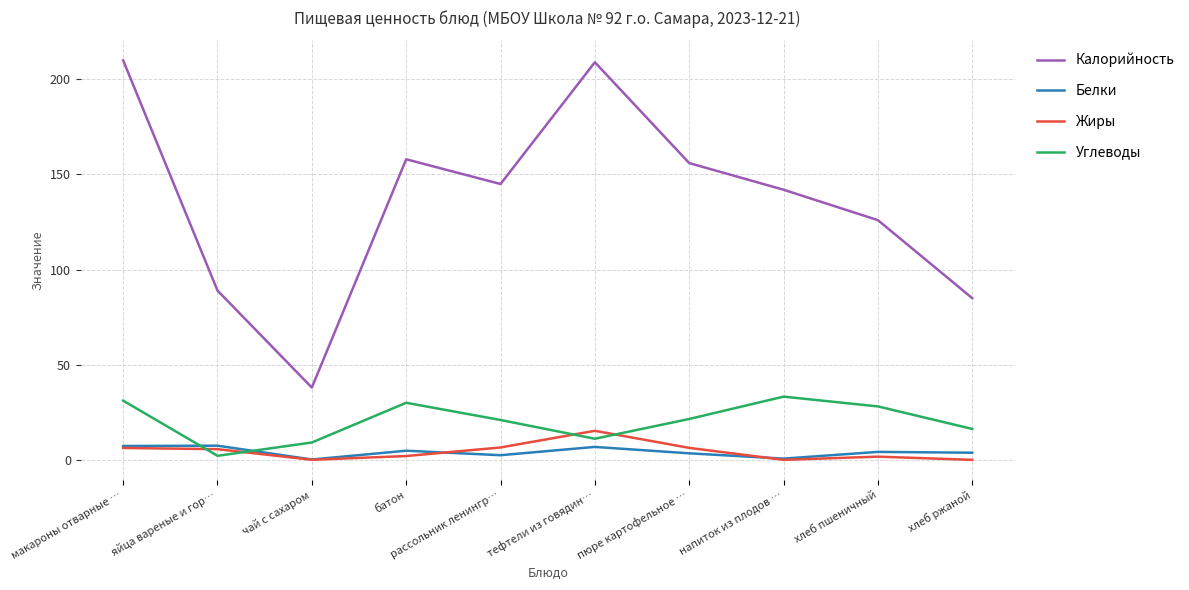

What position from the left is хлеб пшеничный?

9